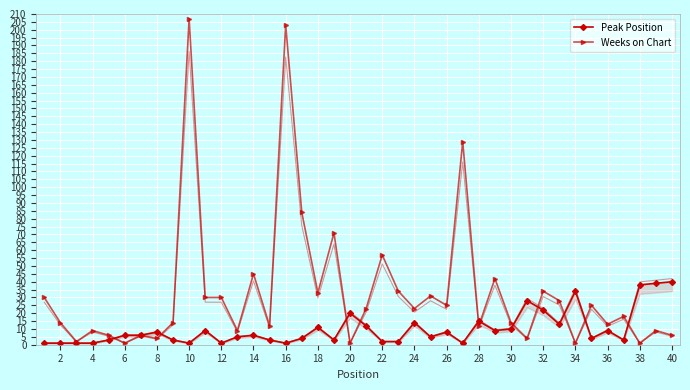

What are all the series names shown in the legend?

Peak Position, Weeks on Chart